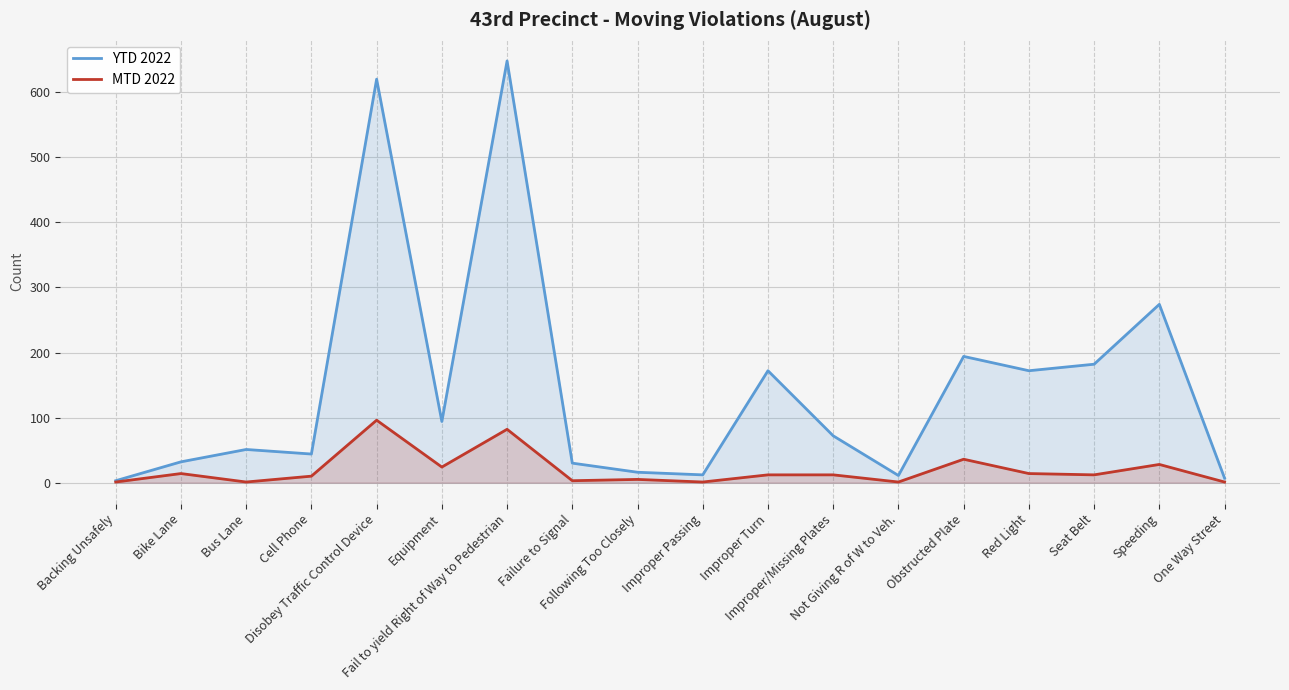

What is the smallest value displayed?

1